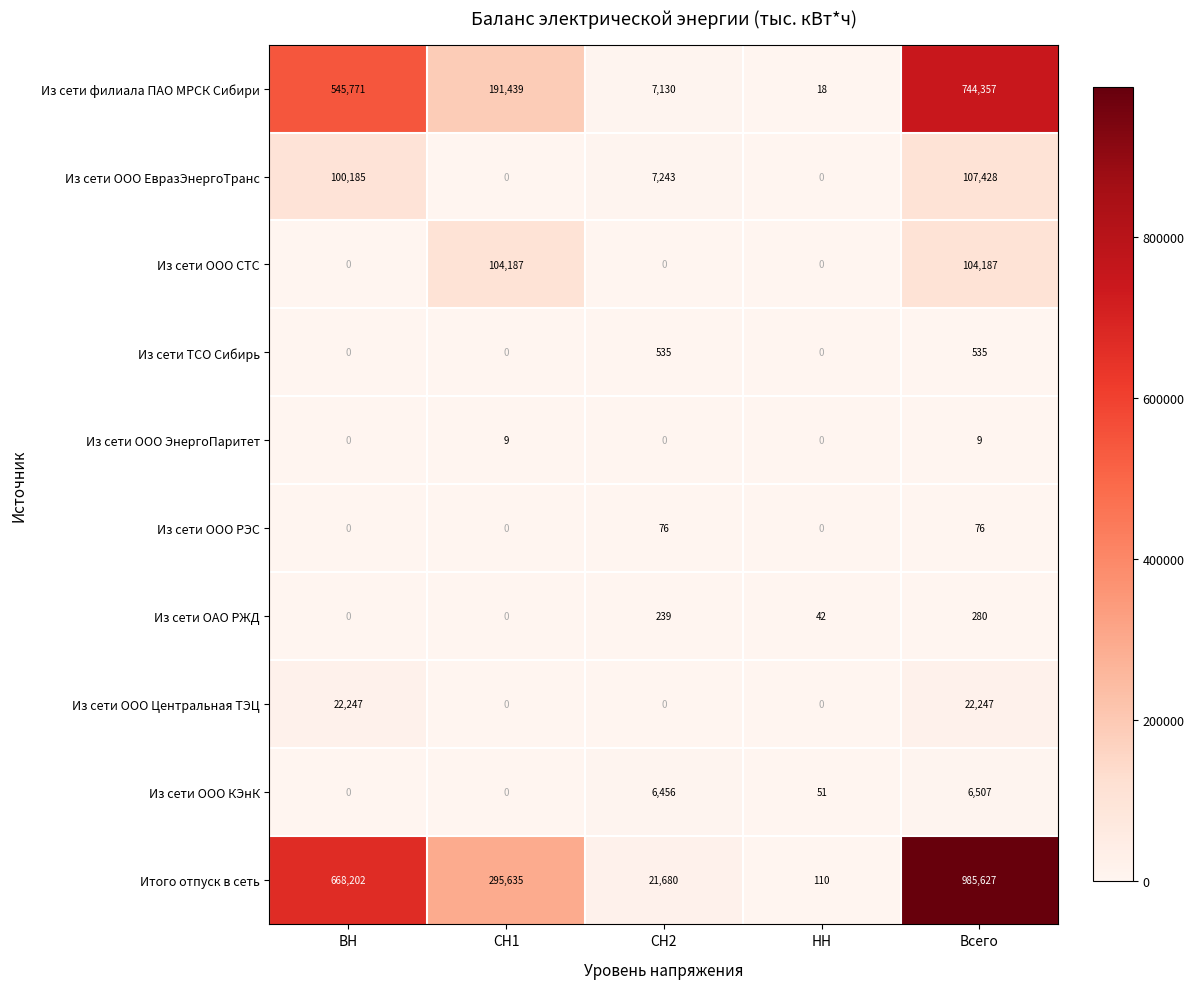

Is it true that Из сети ОАО РЖД equals 131 at Всего?

False